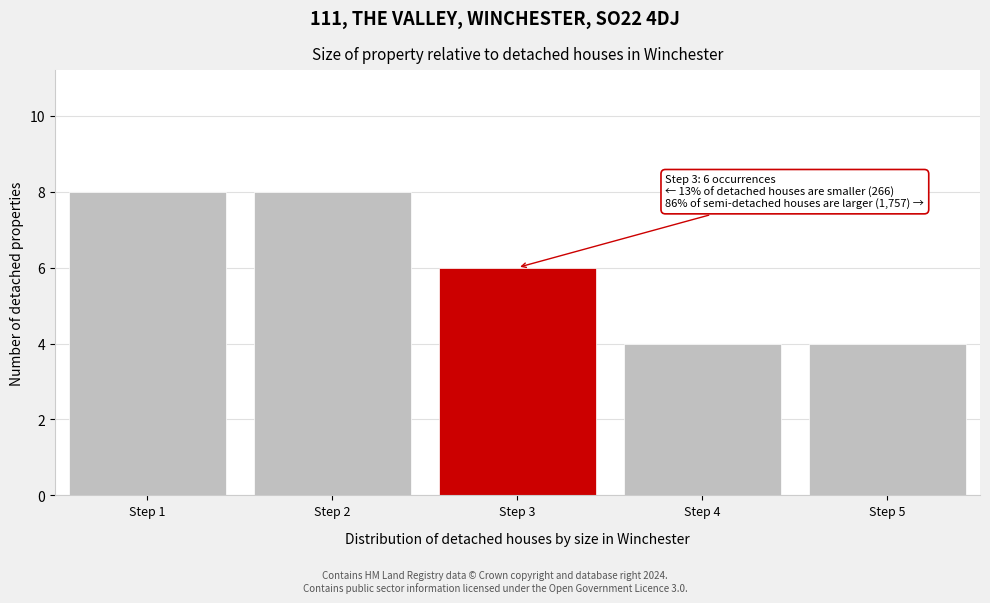

Reading left to right, what are all the values shown in this chart?

Step 1=8	Step 2=8	Step 3=6	Step 4=4	Step 5=4